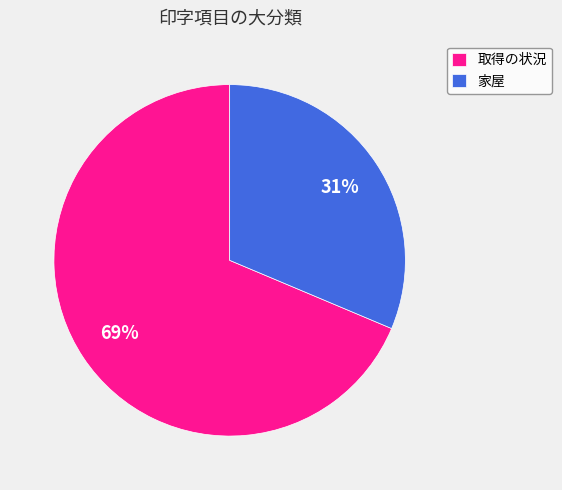

Which slice is the largest?

取得の状況